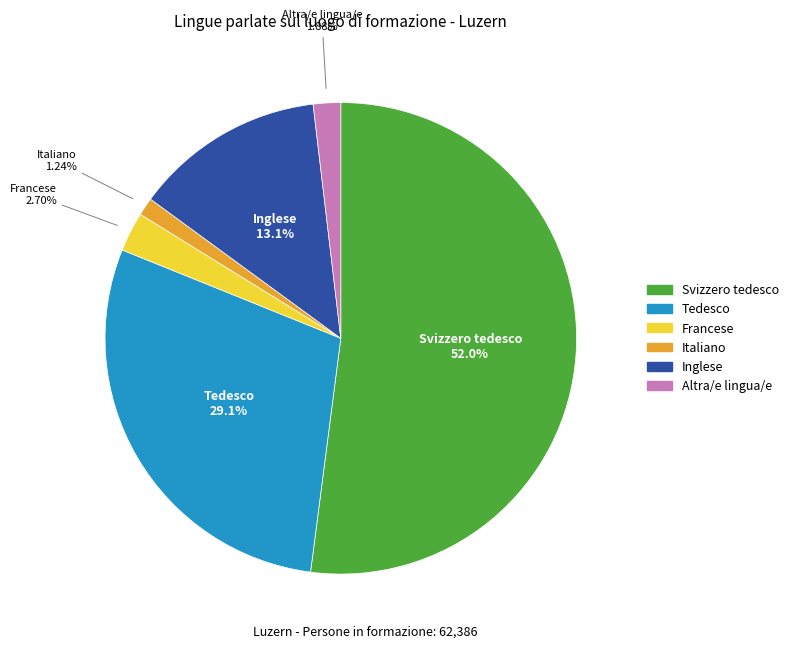

Is it true that Italiano is 11% of the pie?

False